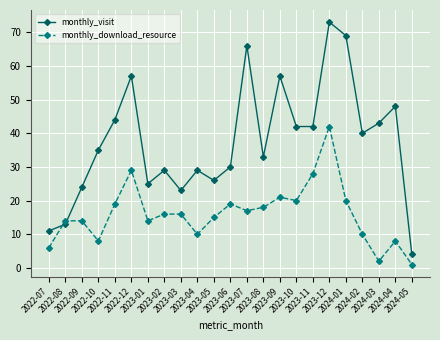

What is the label of the 21st point from the left?

2024-03